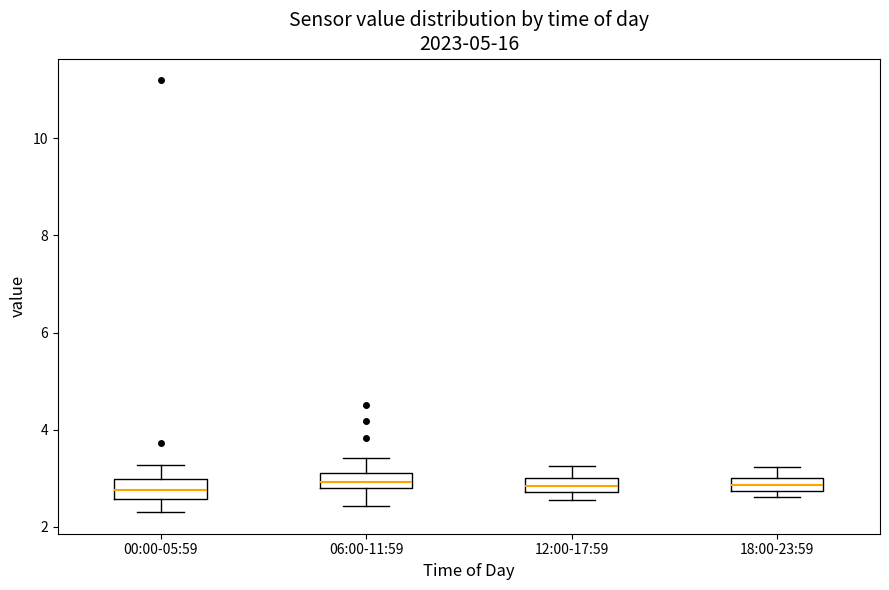

Where does the lower whisker of the box for 06:00-11:59 end on the y-axis? The values are not printed on the chart, so give them approximately, as read against the axis.

2.4